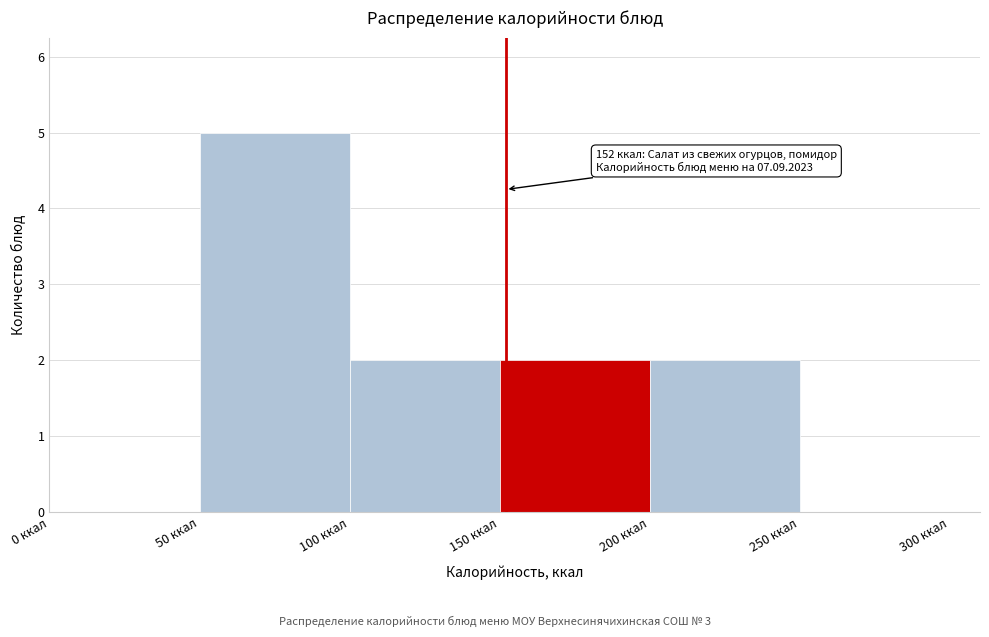

Over which range of the x-axis is the bar tallest?

50 to 100